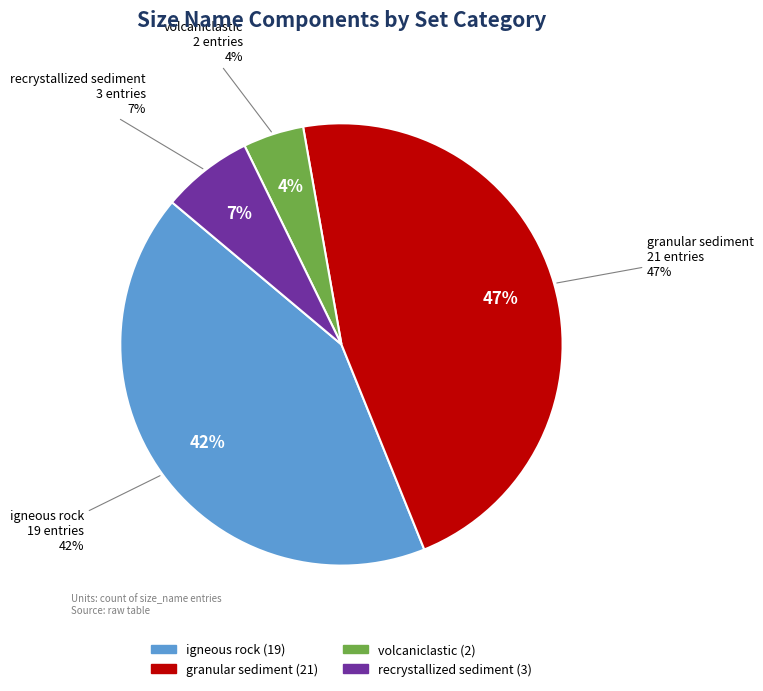

Combined, what portion of the pie is recrystallized sediment and igneous rock?

48.9%